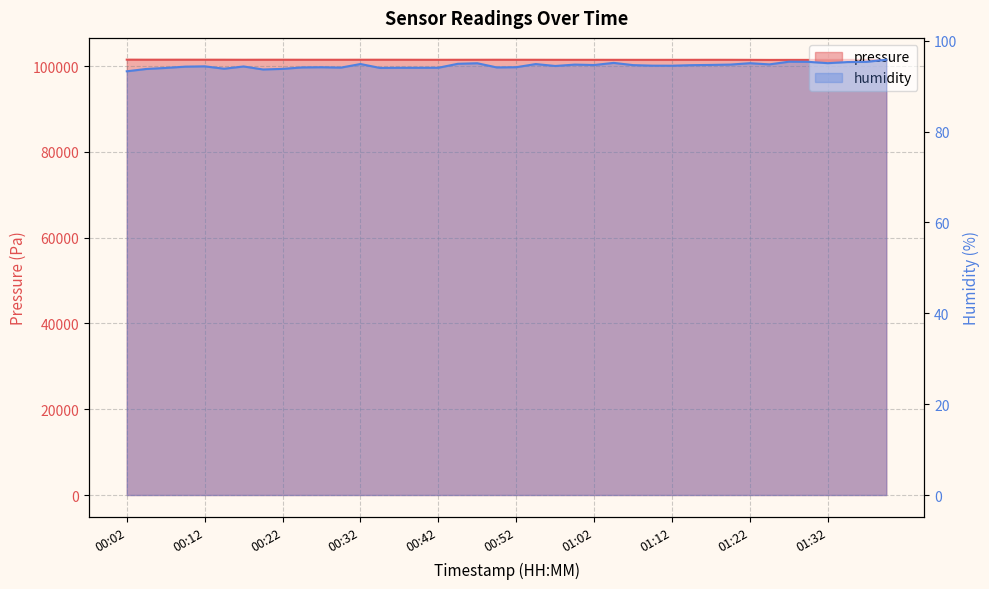

What is the lowest value of the humidity series?

93.3